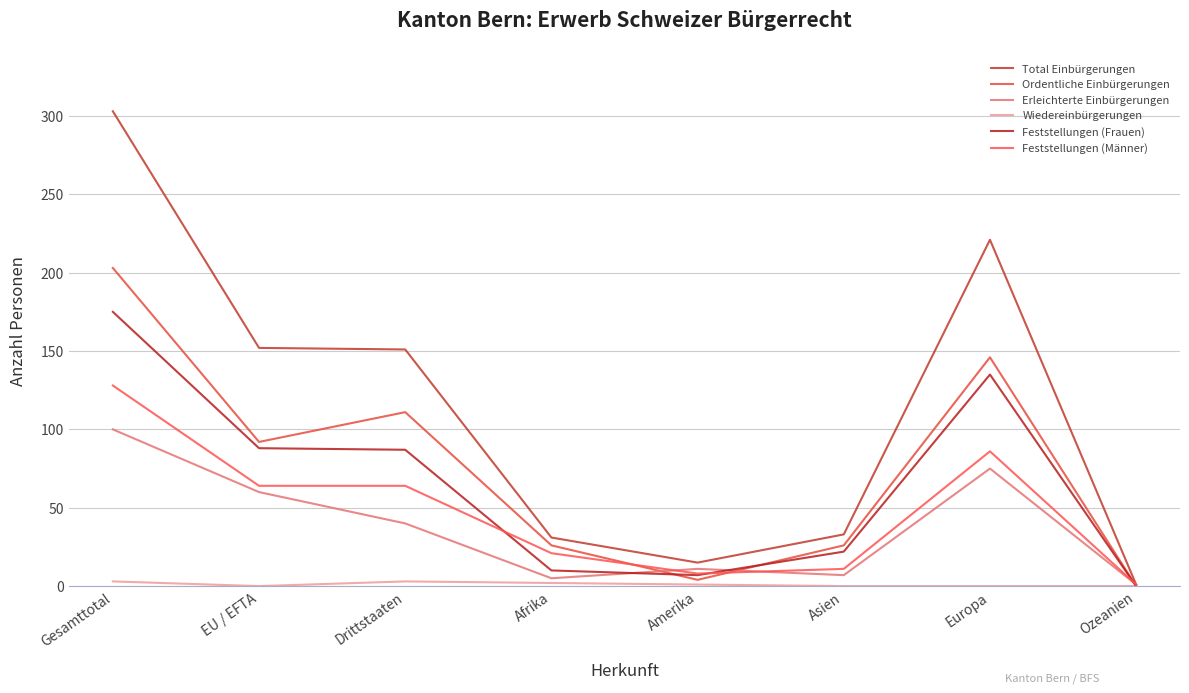

Where is the first local minimum for Erleichterte Einbürgerungen?

Afrika